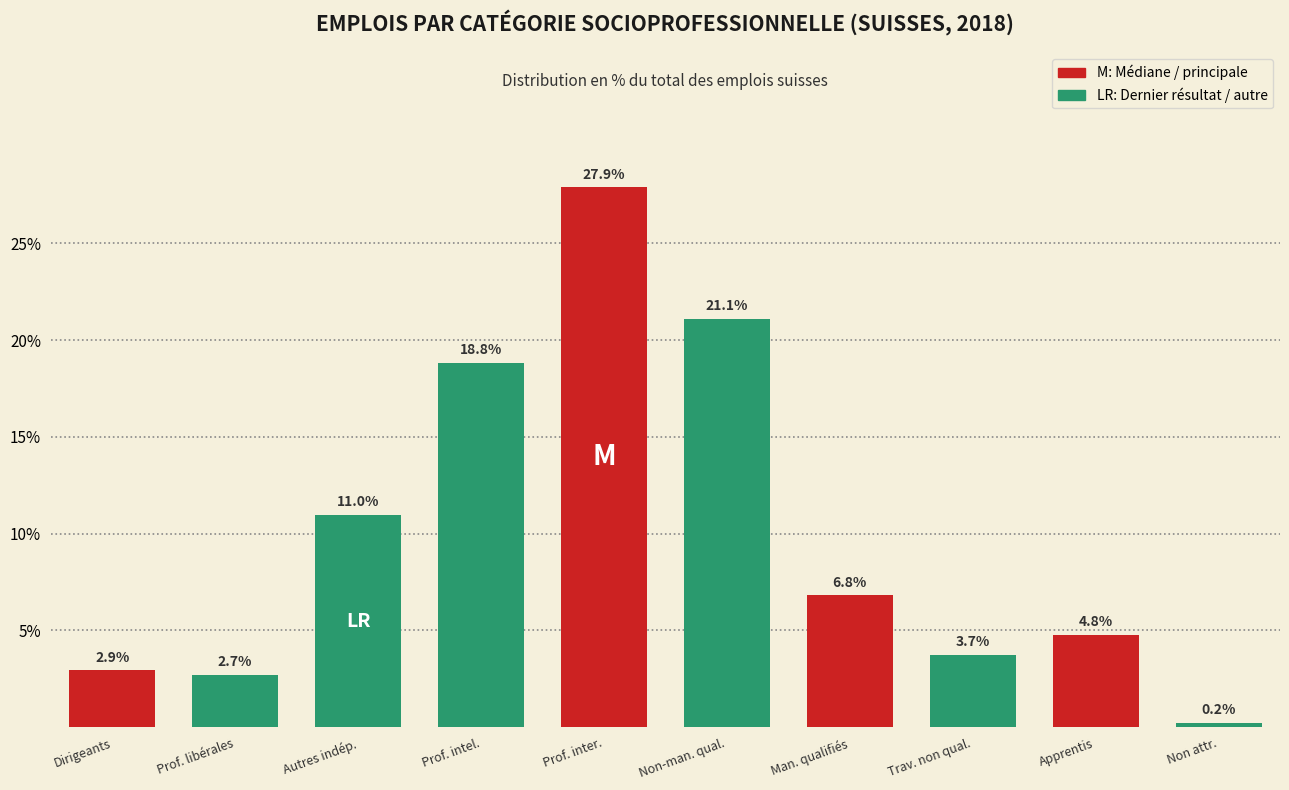

Reading left to right, what are all the values shown in this chart?

Dirigeants=2.9	Prof. libérales=2.7	Autres indép.=11.0	Prof. intel.=18.8	Prof. inter.=27.9	Non-man. qual.=21.1	Man. qualifiés=6.8	Trav. non qual.=3.7	Apprentis=4.8	Non attr.=0.2